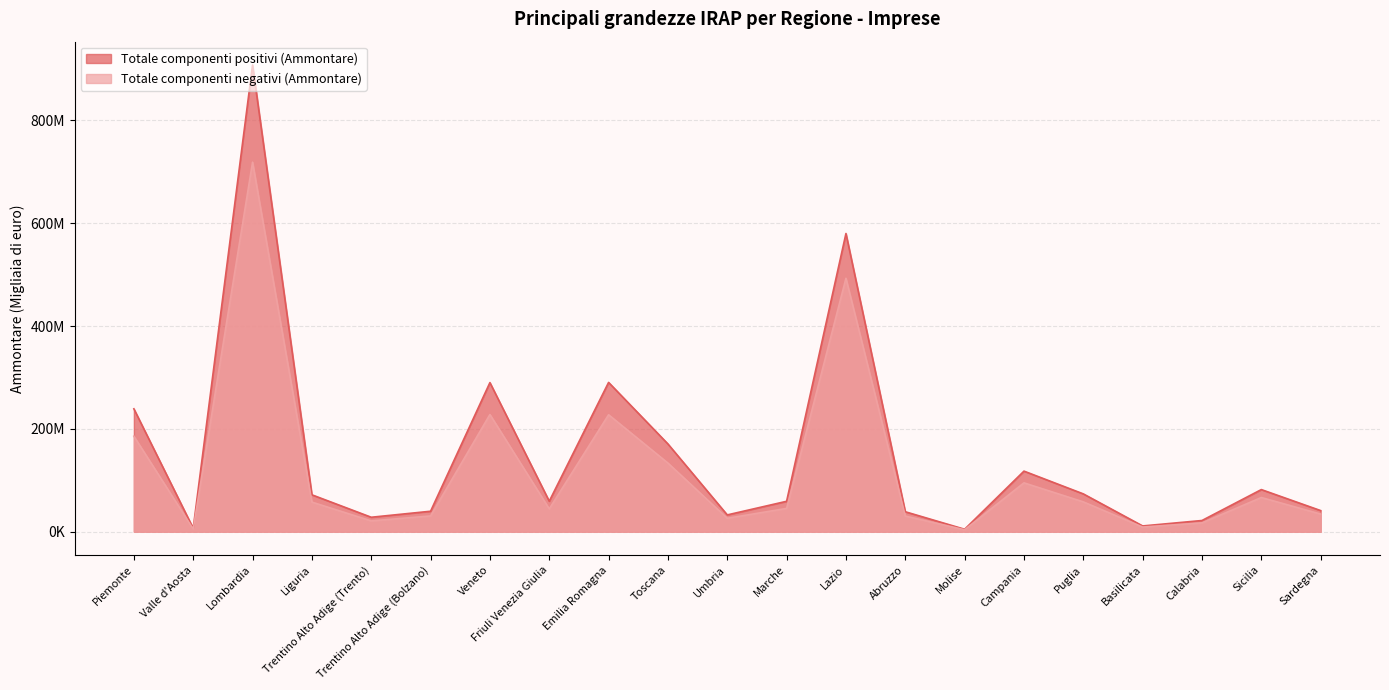

Is the value of Totale componenti positivi (Ammontare) at Trentino Alto Adige (Trento) greater than the value of Totale componenti negativi (Ammontare) at Abruzzo?

No